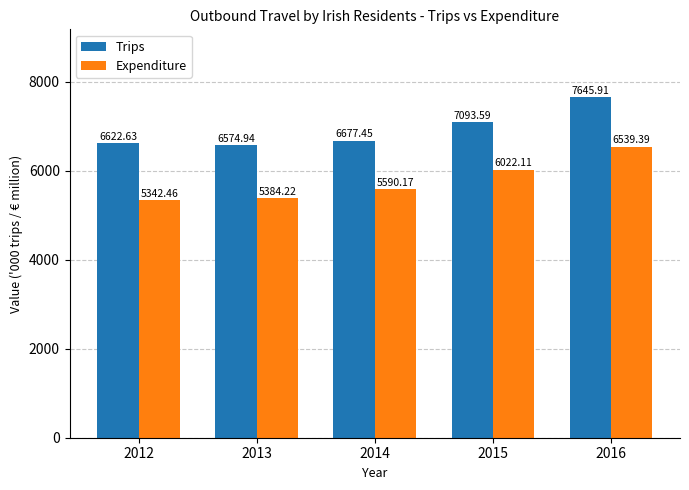

Between 2012 and 2016, which series saw the biggest shift?

Expenditure